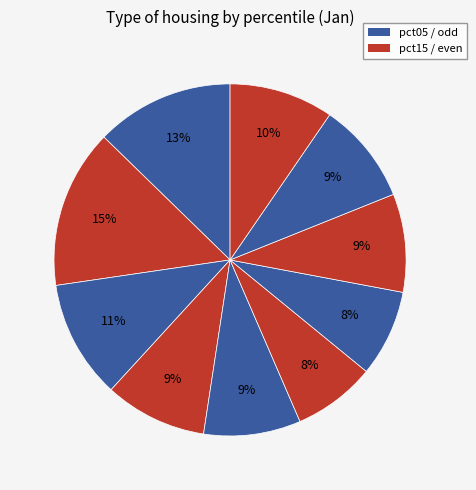

How many slices are in this pie chart?

10